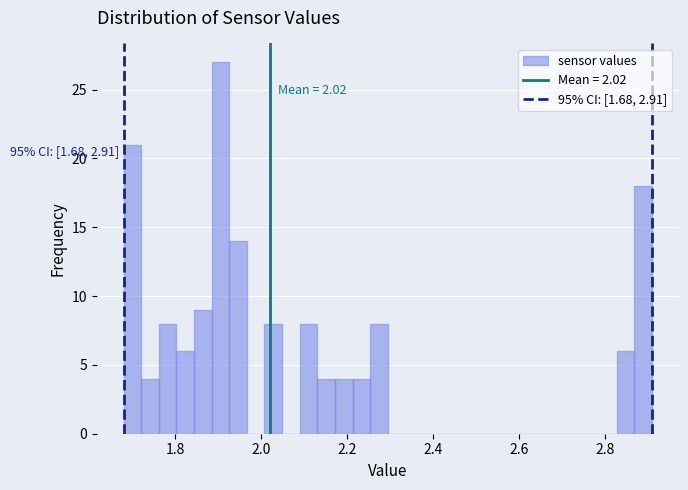

Read against the x-axis, roughly where is the centre of the tallest bar?

1.90